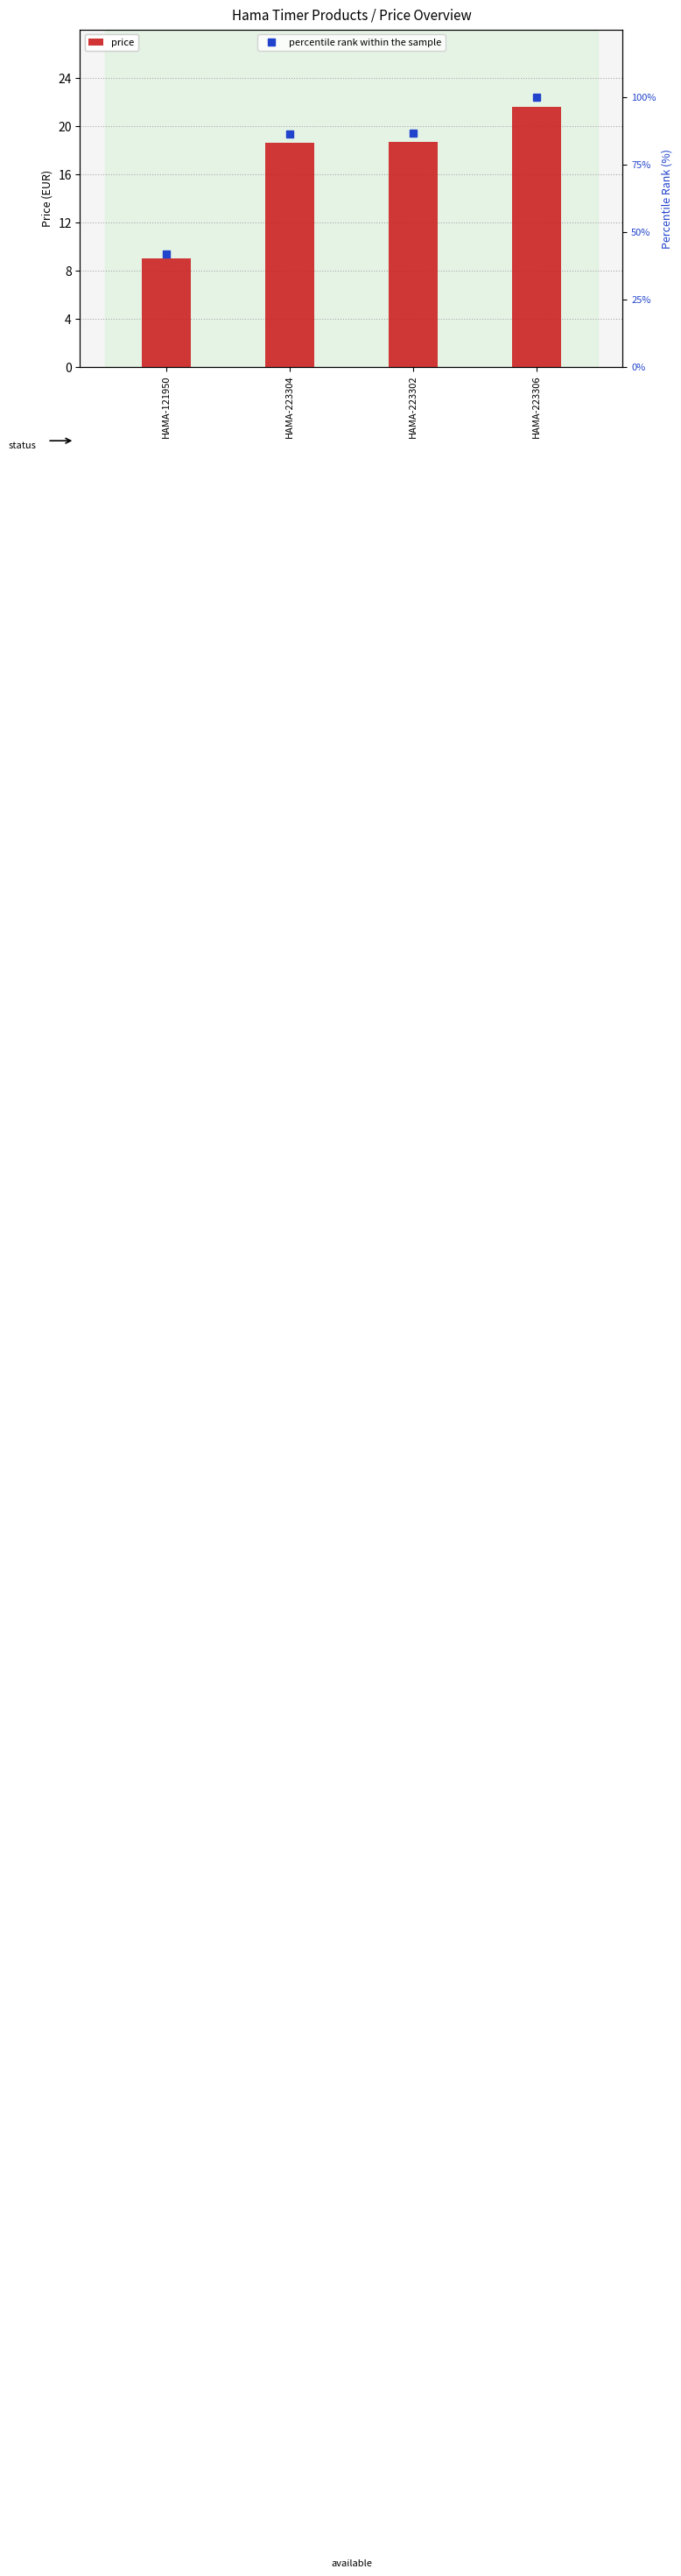

Which has a higher value, HAMA-121950 or HAMA-223306?

HAMA-223306